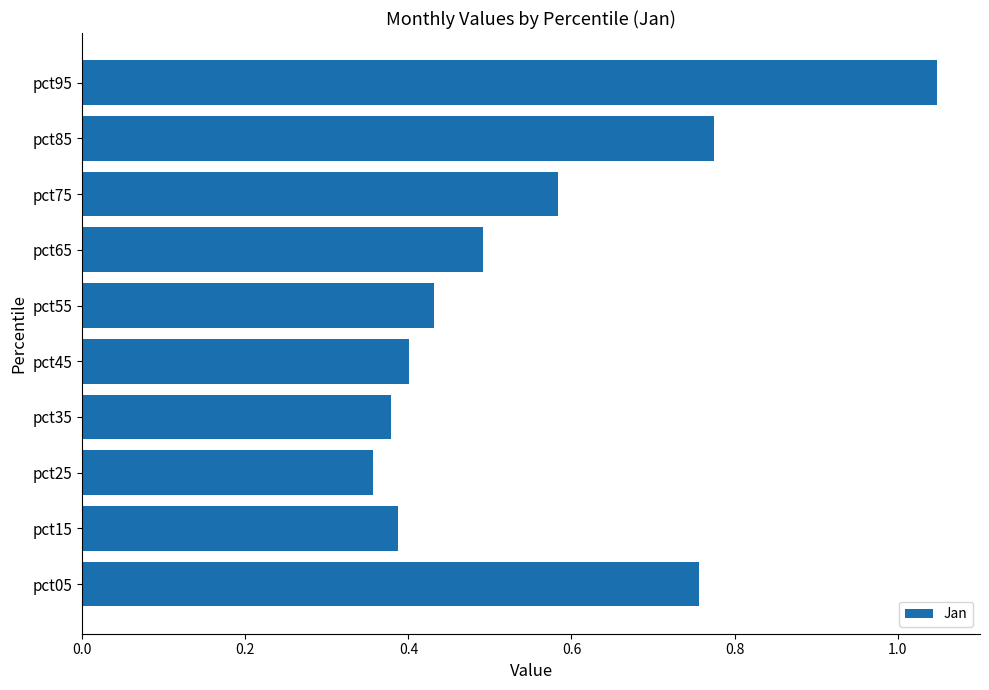

How many bars are there in total?

10